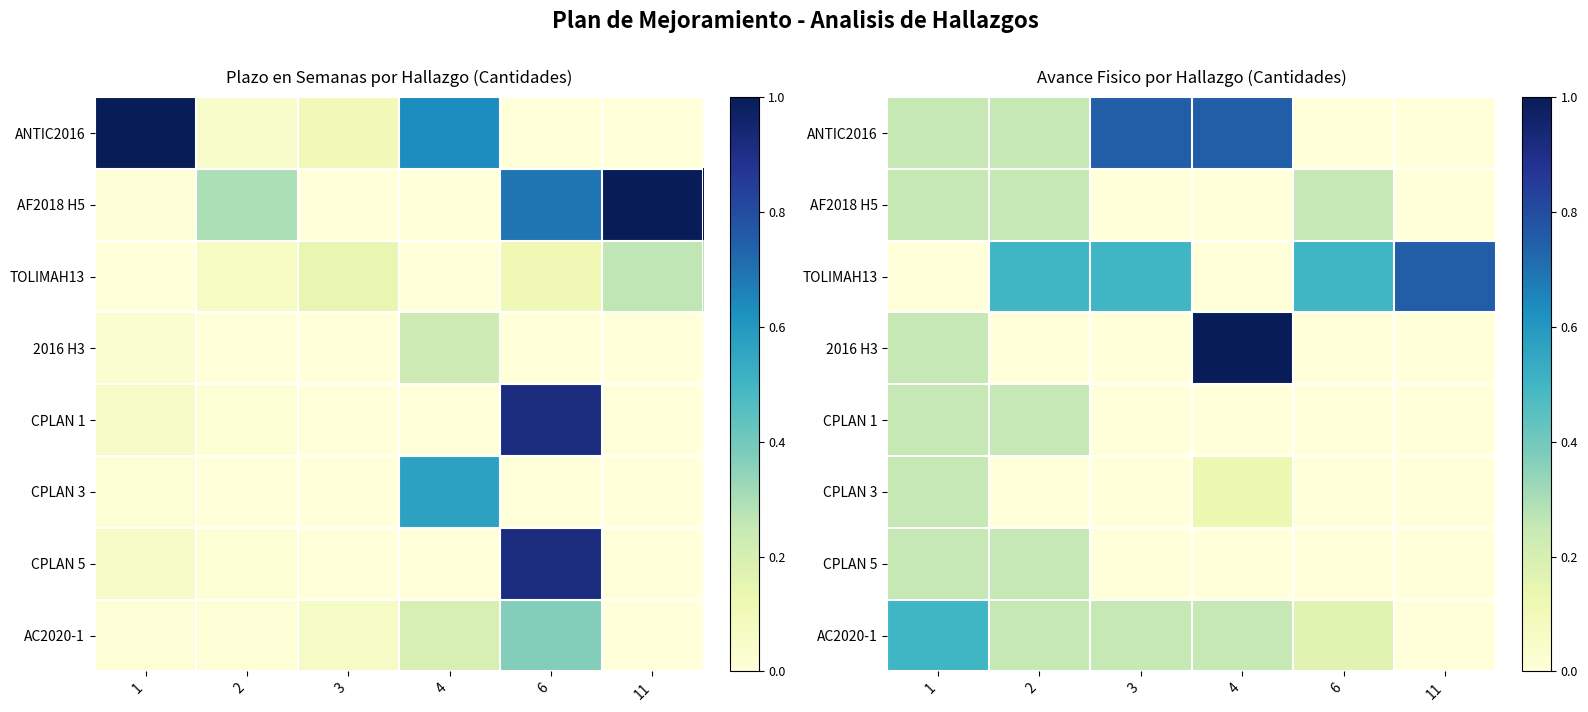

True or false: CPLAN 1 has a value of -0.1 at 6.

False